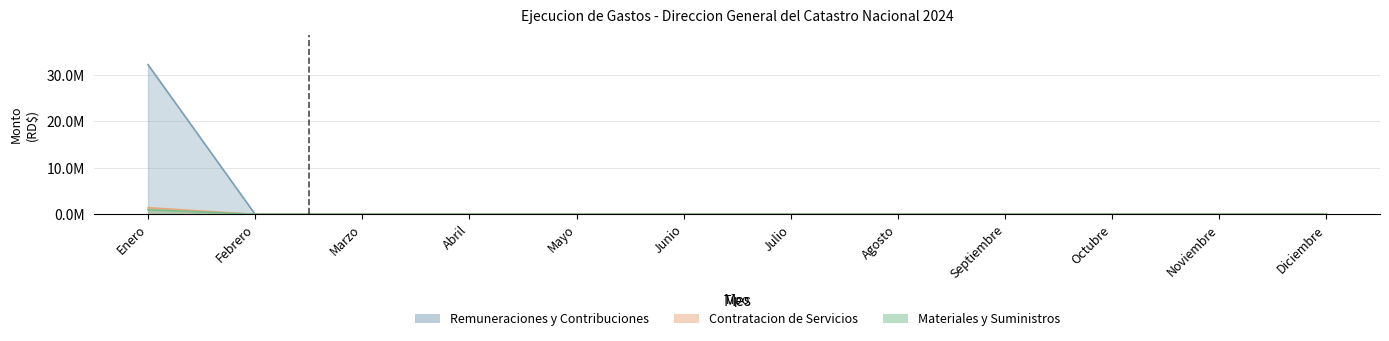

Does the chart have visible grid lines?

Yes